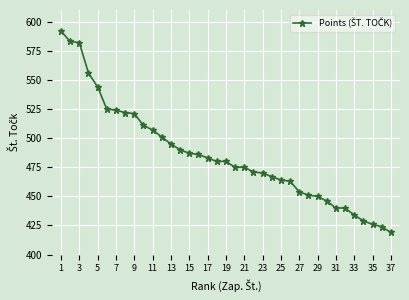

What is the value of the 6th point from the left?

525